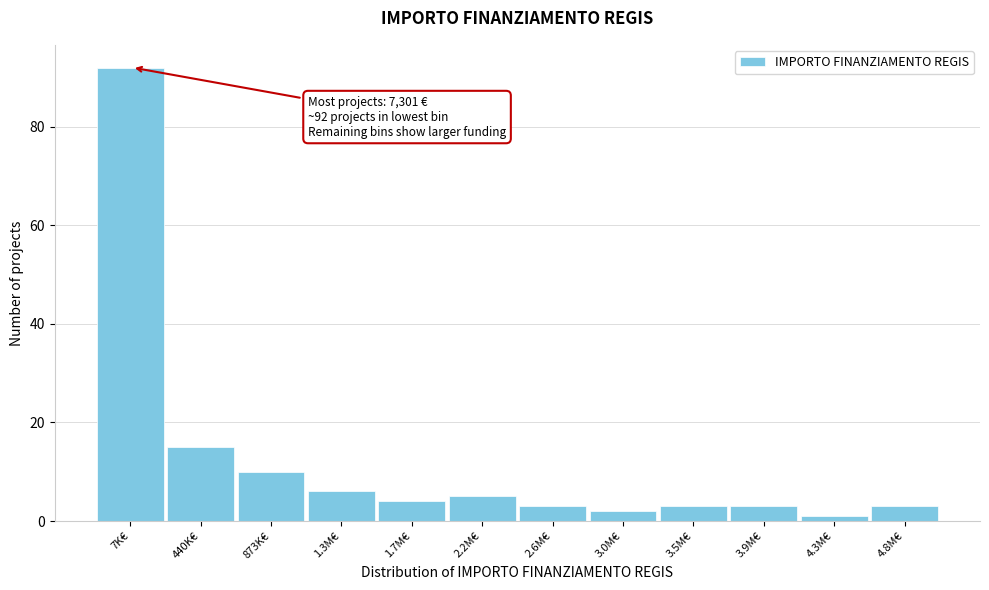

Reading left to right, what are all the values shown in this chart?

92	15	10	6	4	5	3	2	3	3	1	3